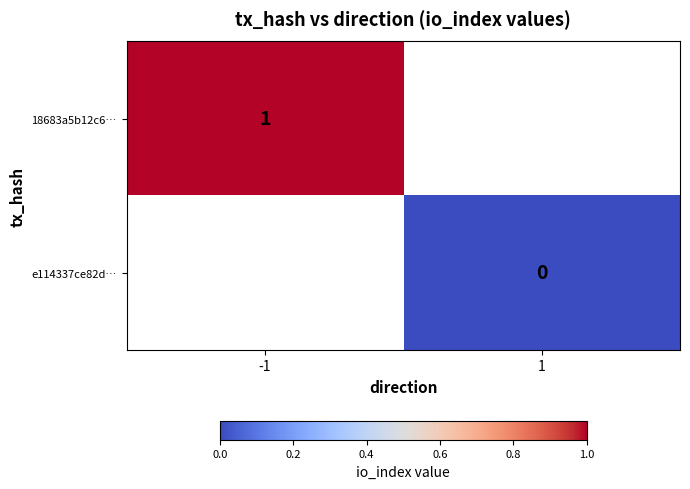

The 18683a5b12c6… series shows 0 at -1. True or false?

False